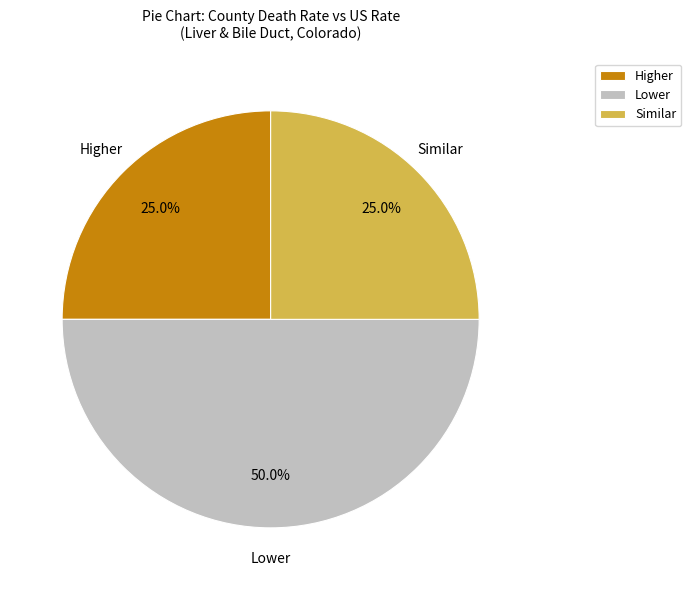

How many slices are in this pie chart?

3